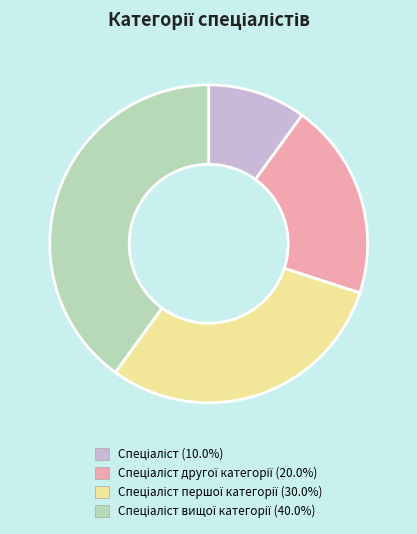

Is there a majority slice in this chart?

No